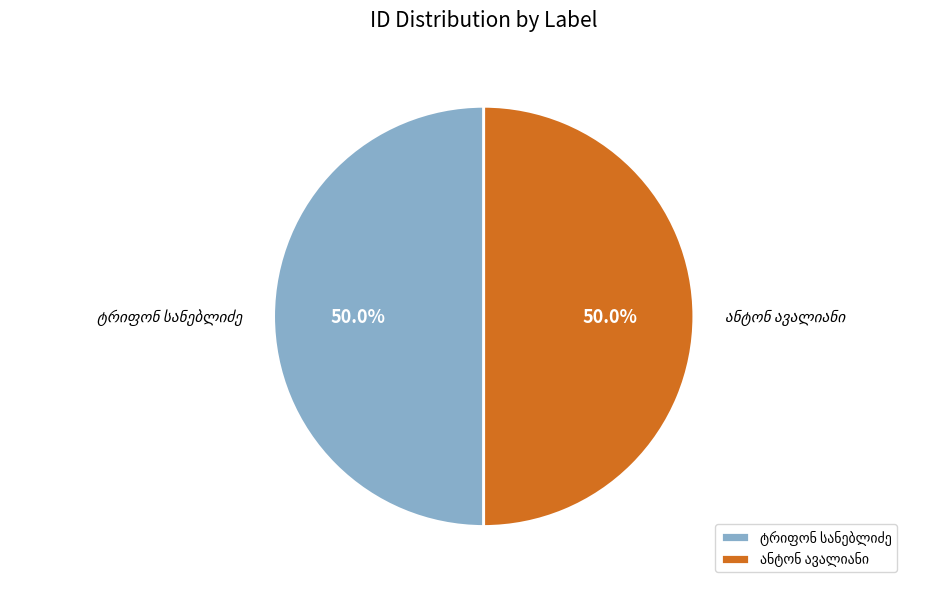

Count the number of slices in the pie.

2